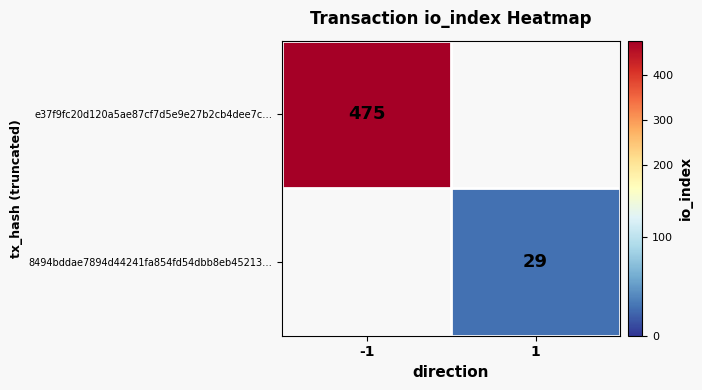

Which has a higher value, 1 or -1?

-1